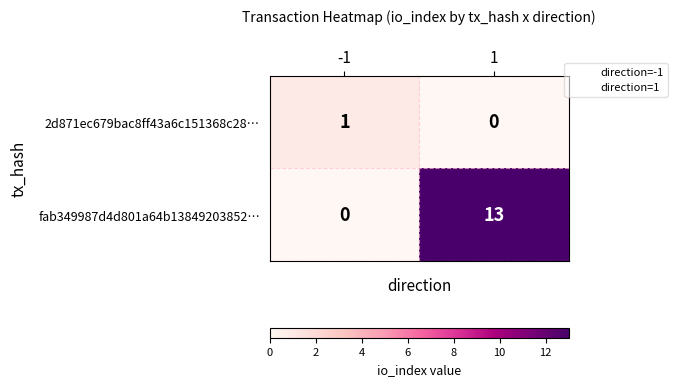

Rank the series at 1 from highest to lowest value.

fab349987d4d801a64b13849203852…, 2d871ec679bac8ff43a6c151368c28…